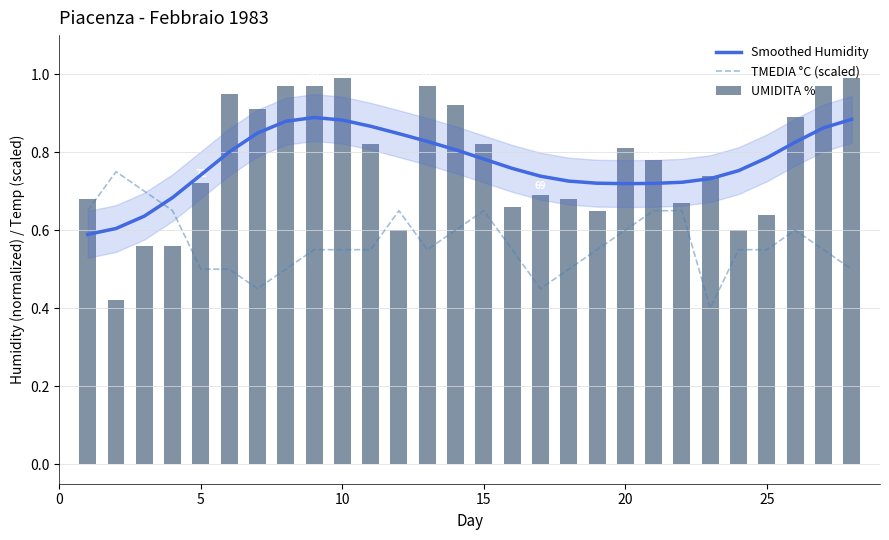

Which series has the widest spread of values?

UMIDITA %